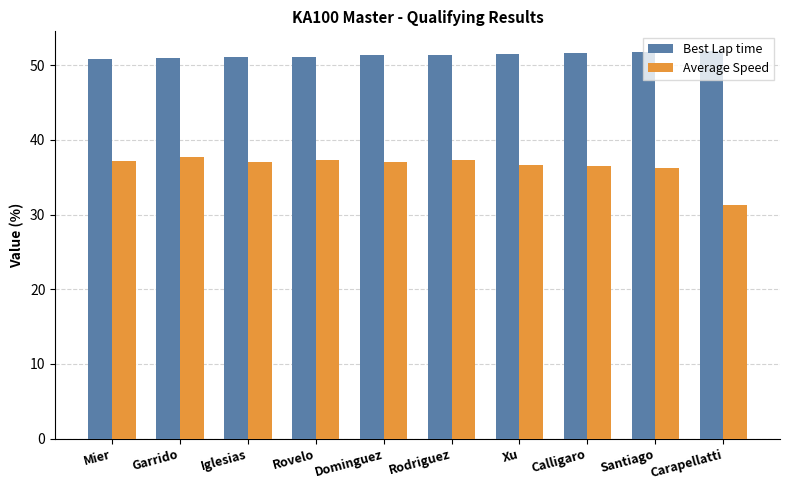

Rank the series by their average value, from highest to lowest.

Best Lap time, Average Speed